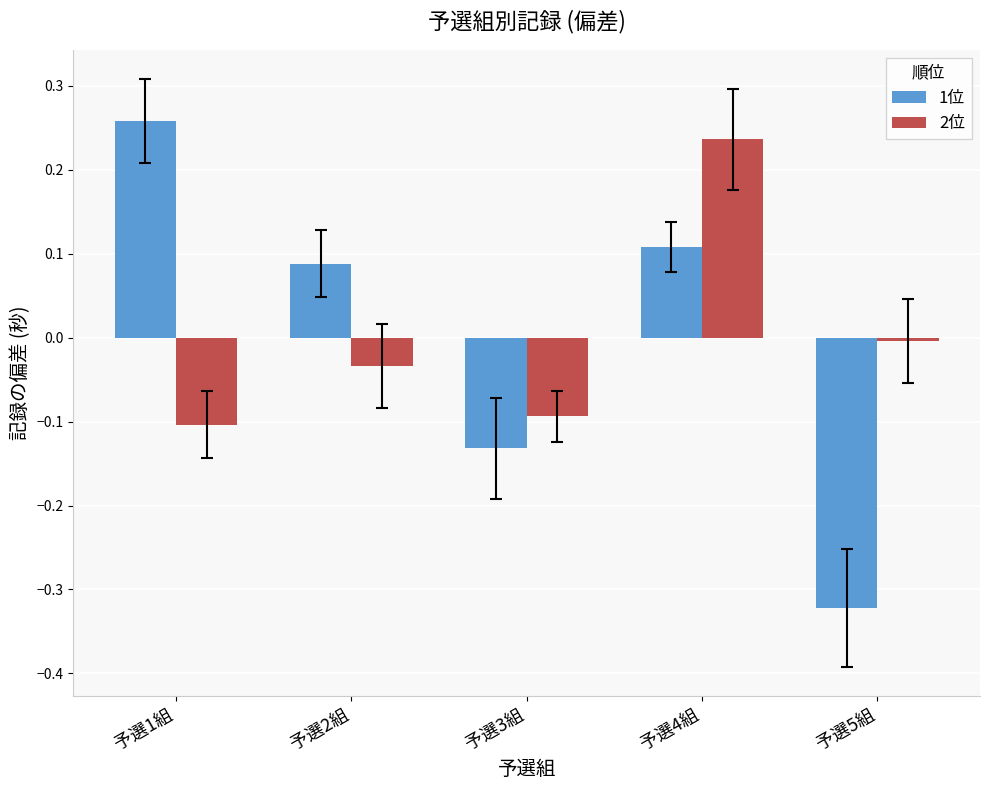

True or false: 2位 has a value of -0.0 at 予選2組.

True